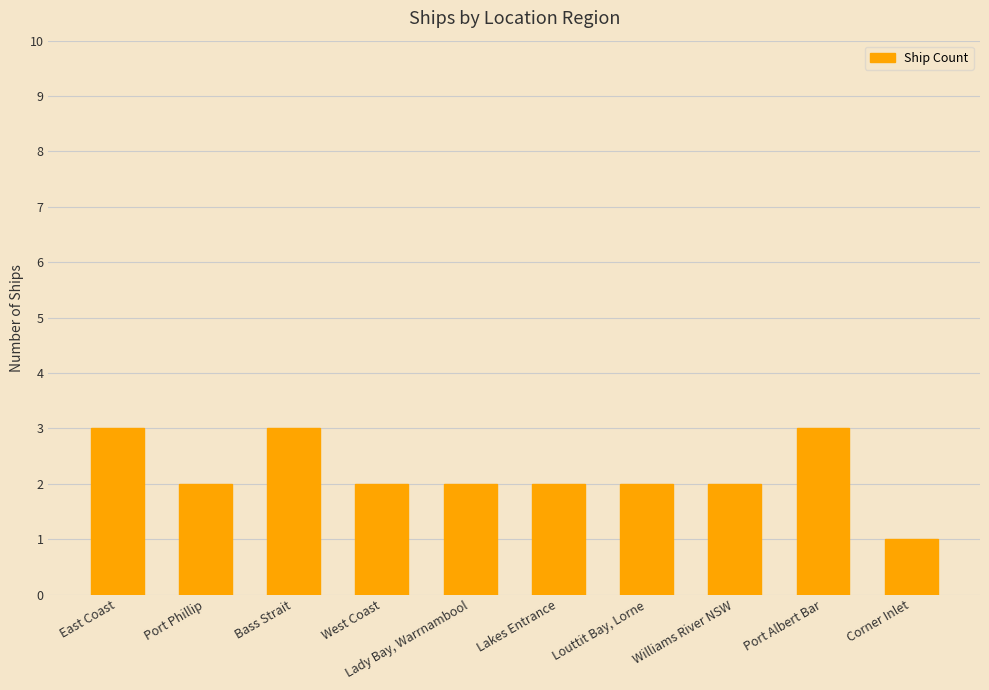

Count the number of categories in the chart.

10